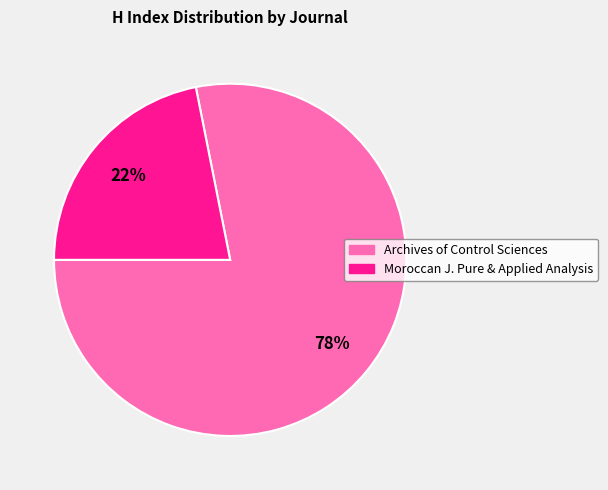

To the nearest percent, what is the average slice percentage?

50%